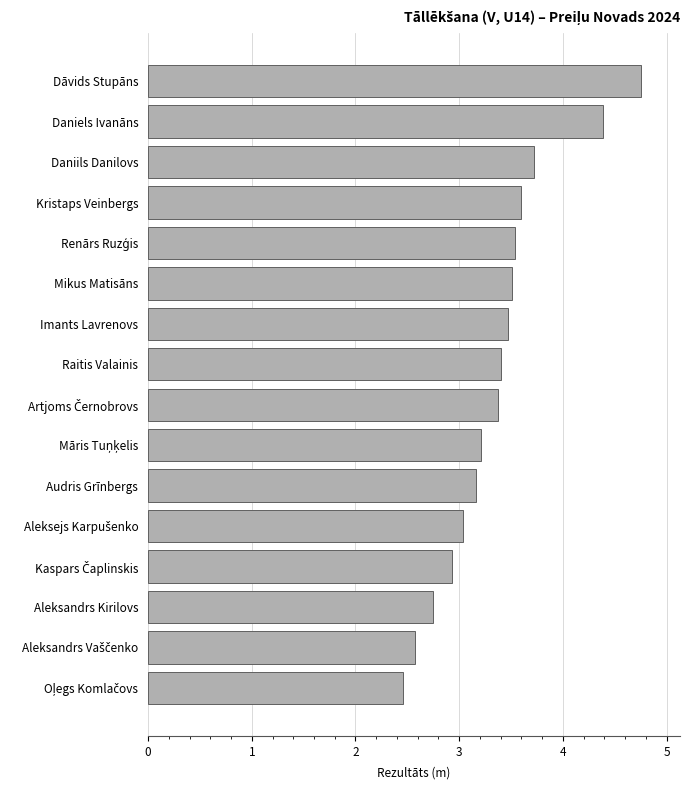

Is it true that the value at Daniels Ivanāns is 6.3?

False